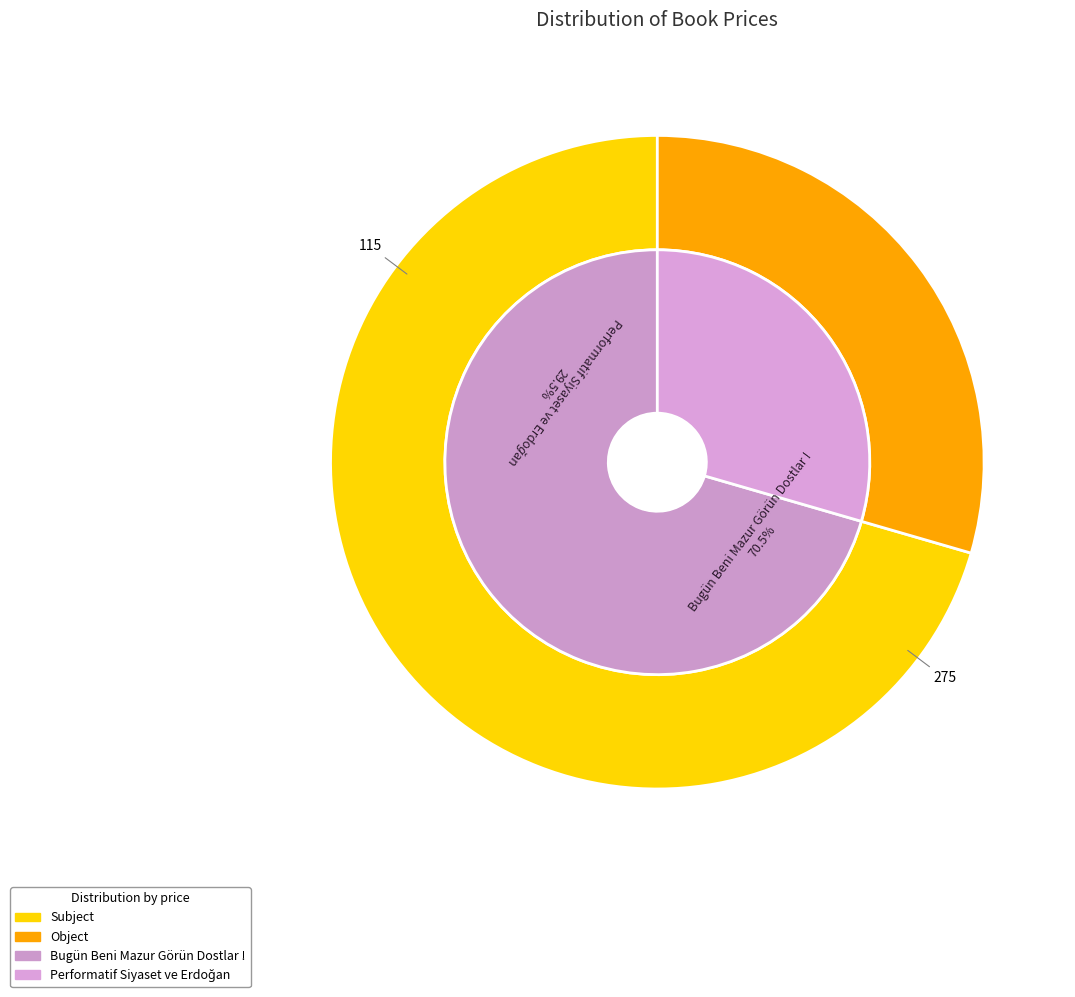

Count the number of slices in the pie.

2